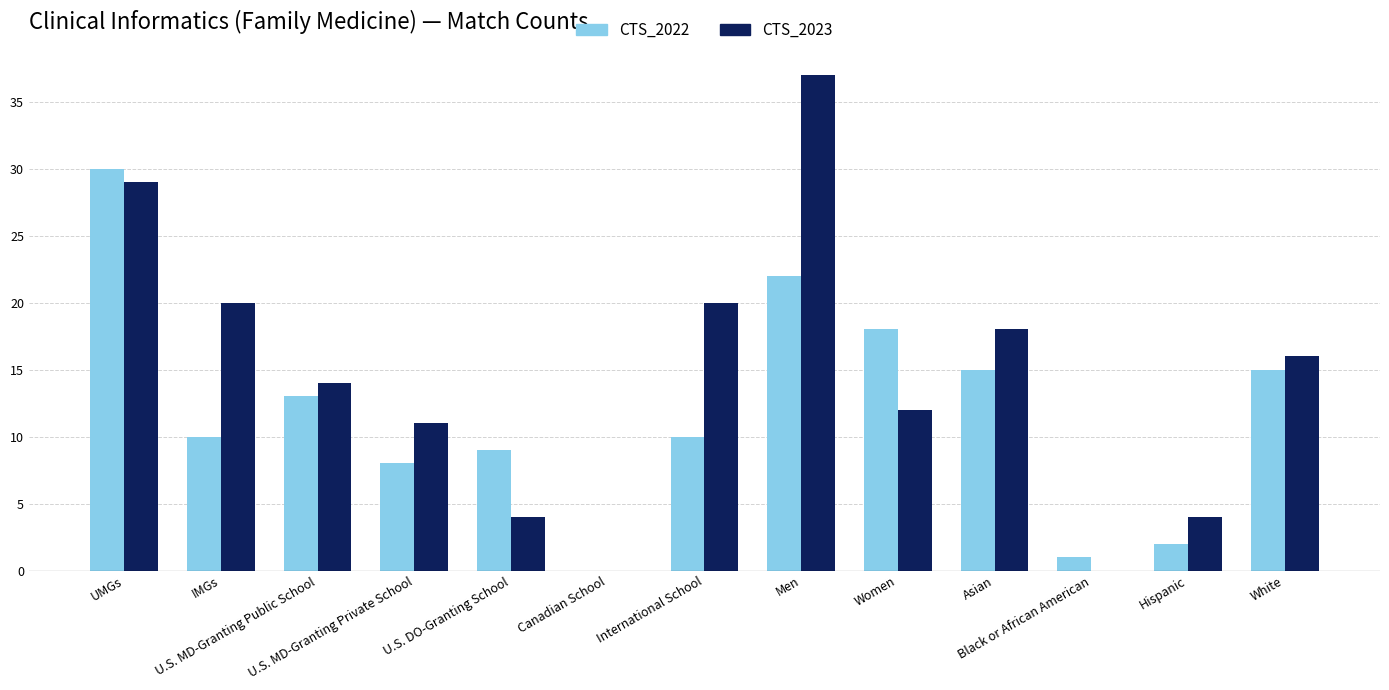

Which series has the largest total across all categories?

CTS_2023